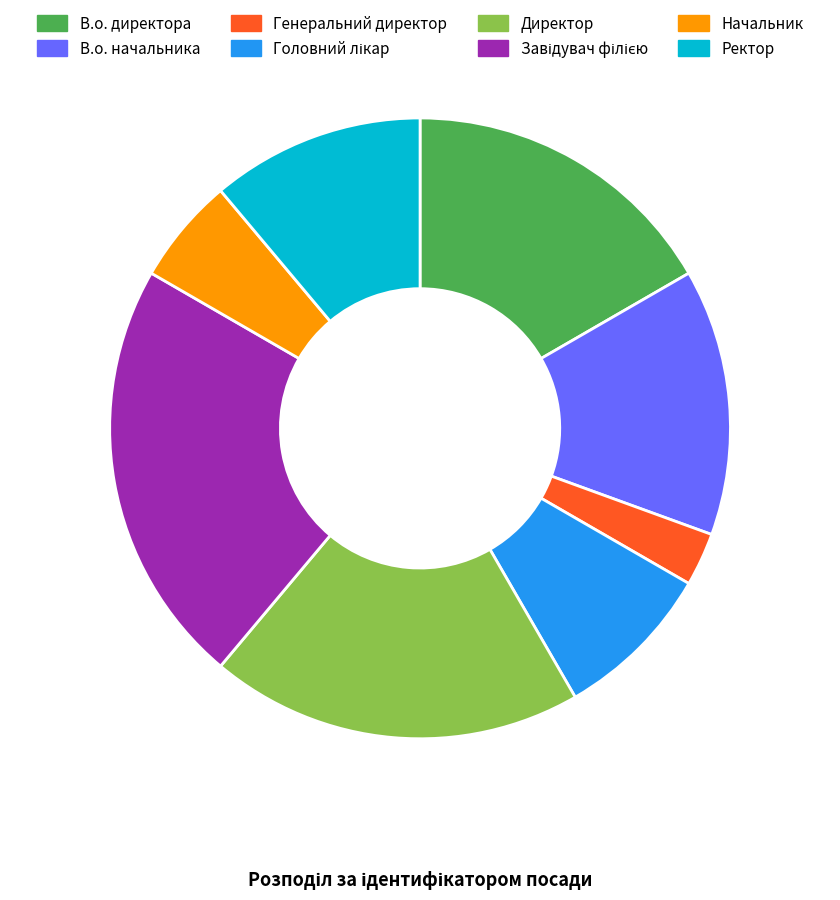

What is the ratio of the value at Генеральний директор to the value at Начальник?

0.5